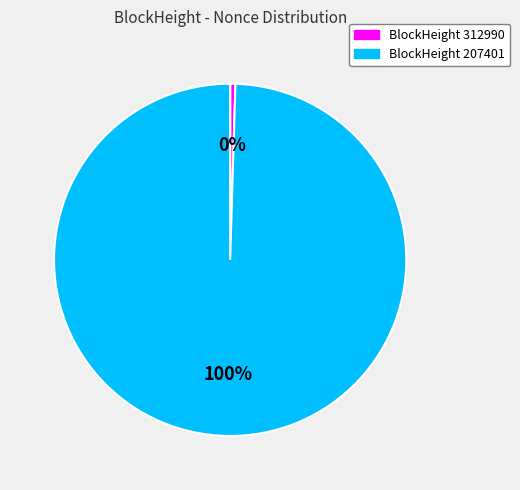

Is there a majority slice in this chart?

Yes